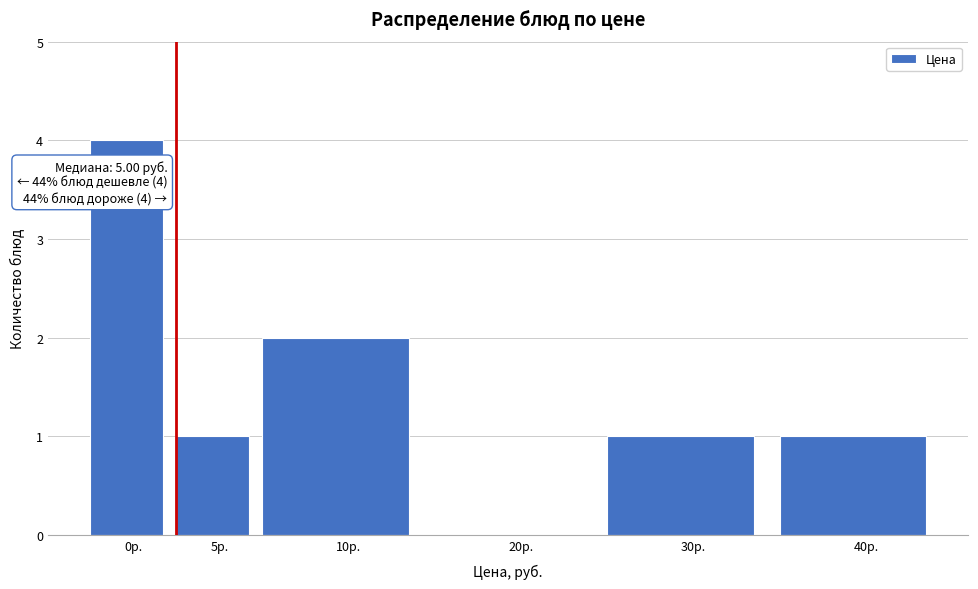

Reading left to right, transcribe all the data shown in this chart.

0р.=4	5р.=1	10р.=2	20р.=0	30р.=1	40р.=1